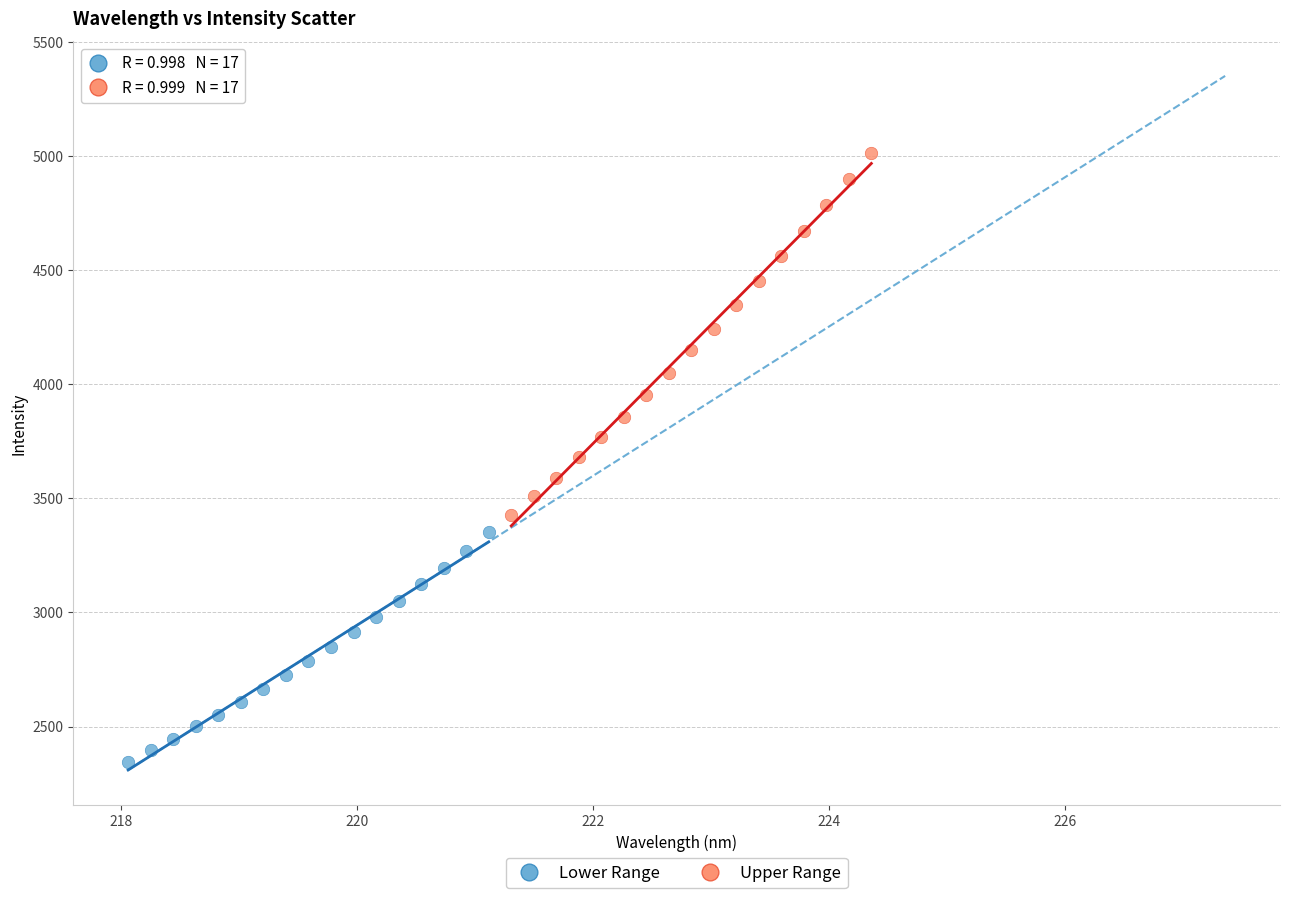

Which series contains the highest Y value?

Upper Range